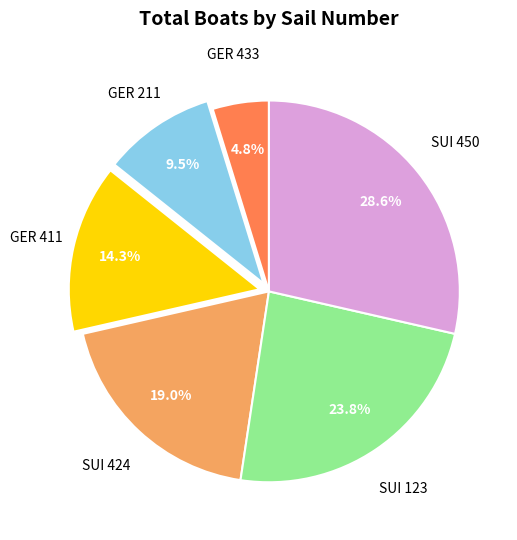

What portion of the pie excludes GER 211?

90.5%